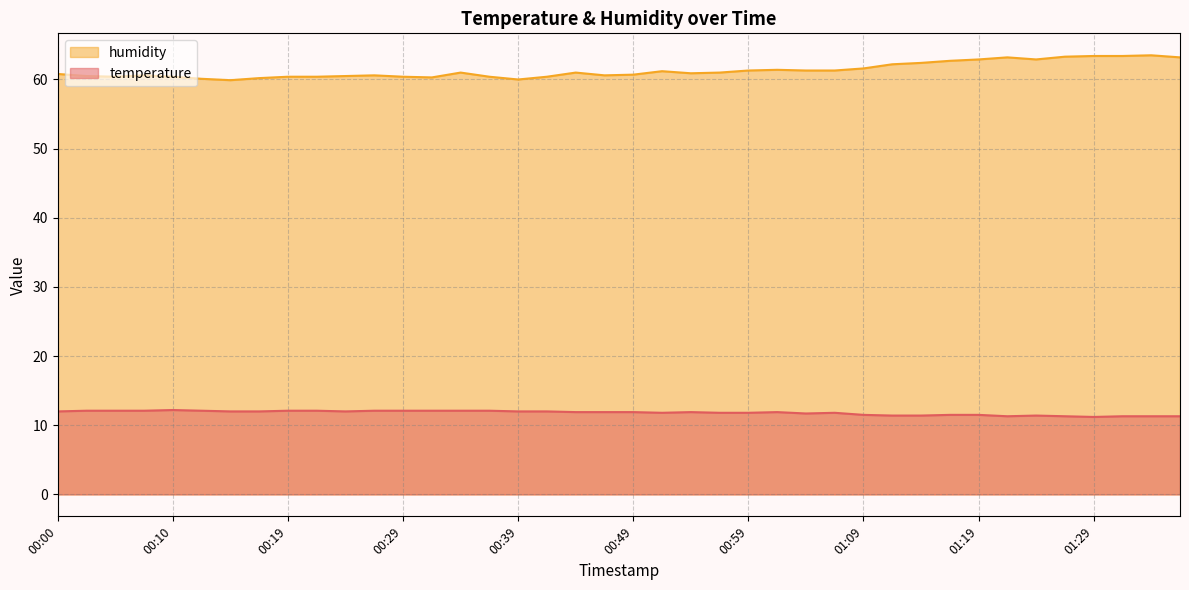

What is the sum of all temperature values?

472.1